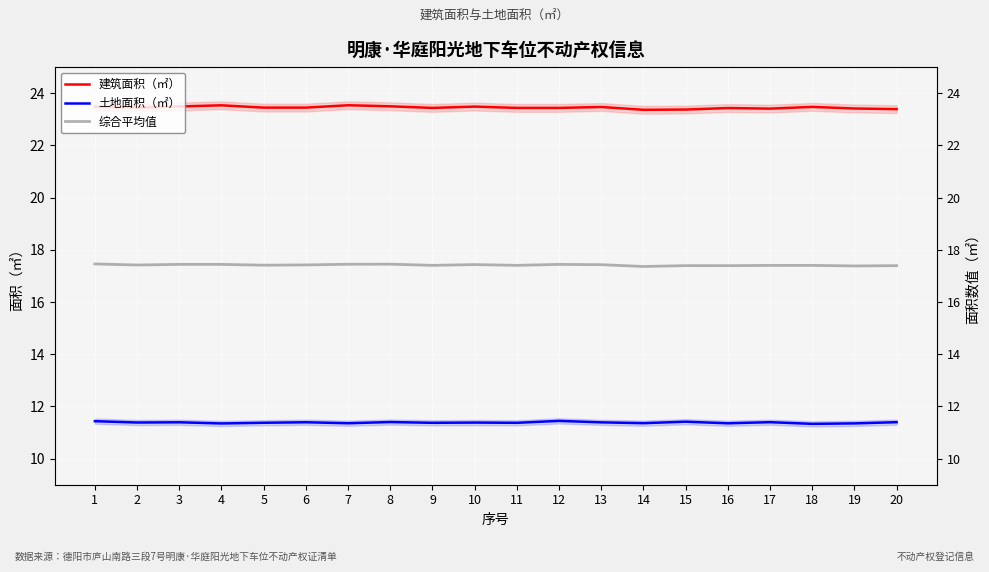

The 综合平均值 series shows 6.0 at 7. True or false?

False